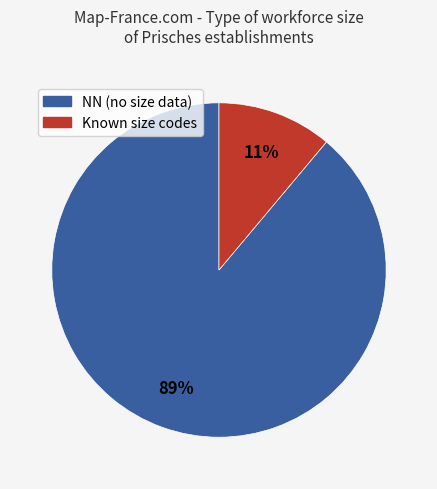

To the nearest percent, what is the average slice percentage?

50%